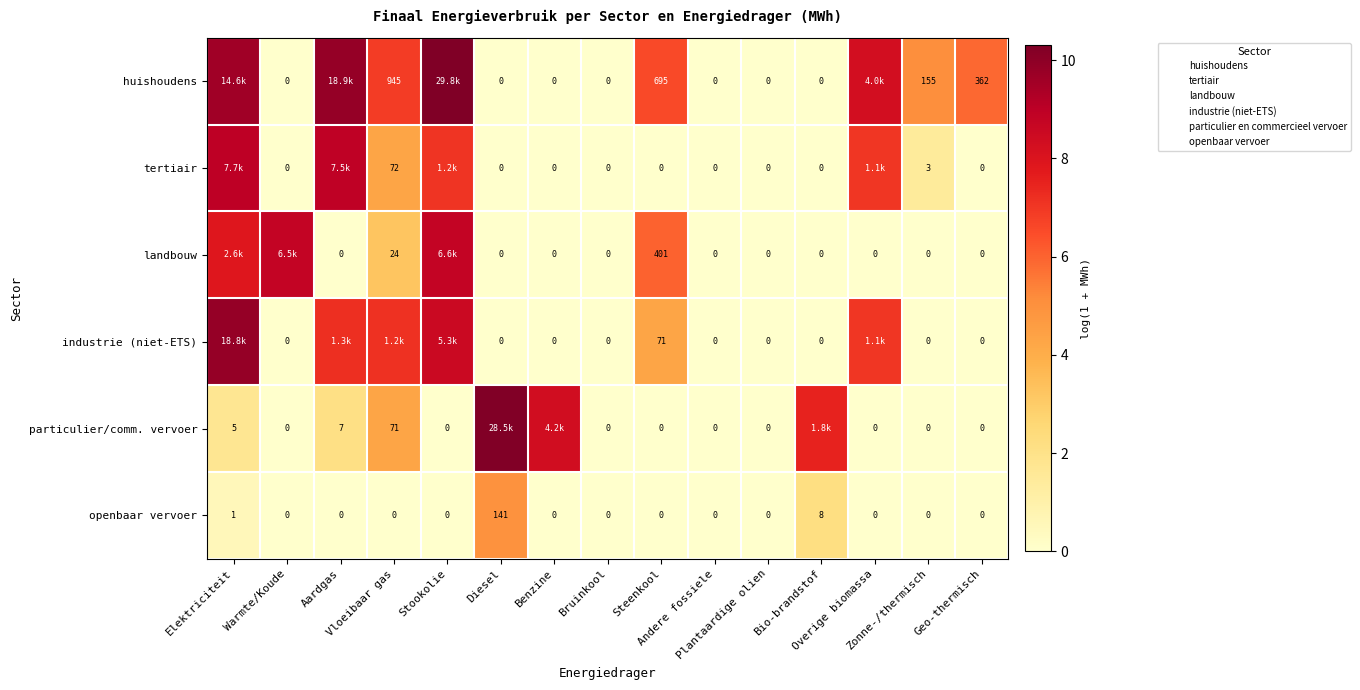

Rank the series by their maximum value, from lowest to highest.

openbaar vervoer, landbouw, tertiair, industrie (niet-ETS), particulier/comm. vervoer, huishoudens